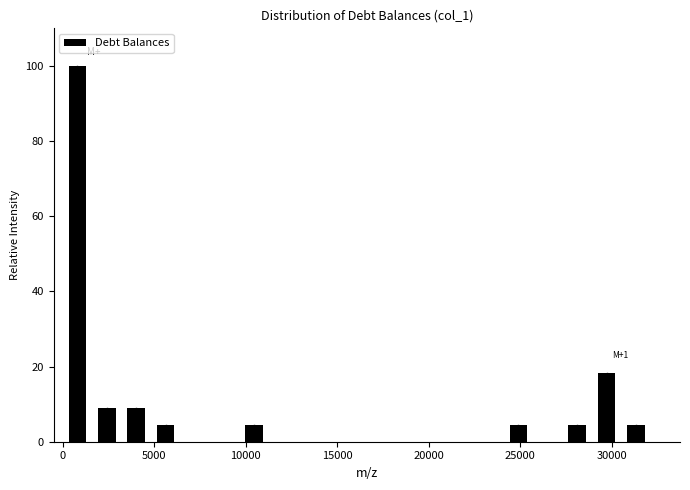

Around what value on the x-axis is the tallest bar? Give the approximate position of its centre, as read against the axis.

1000